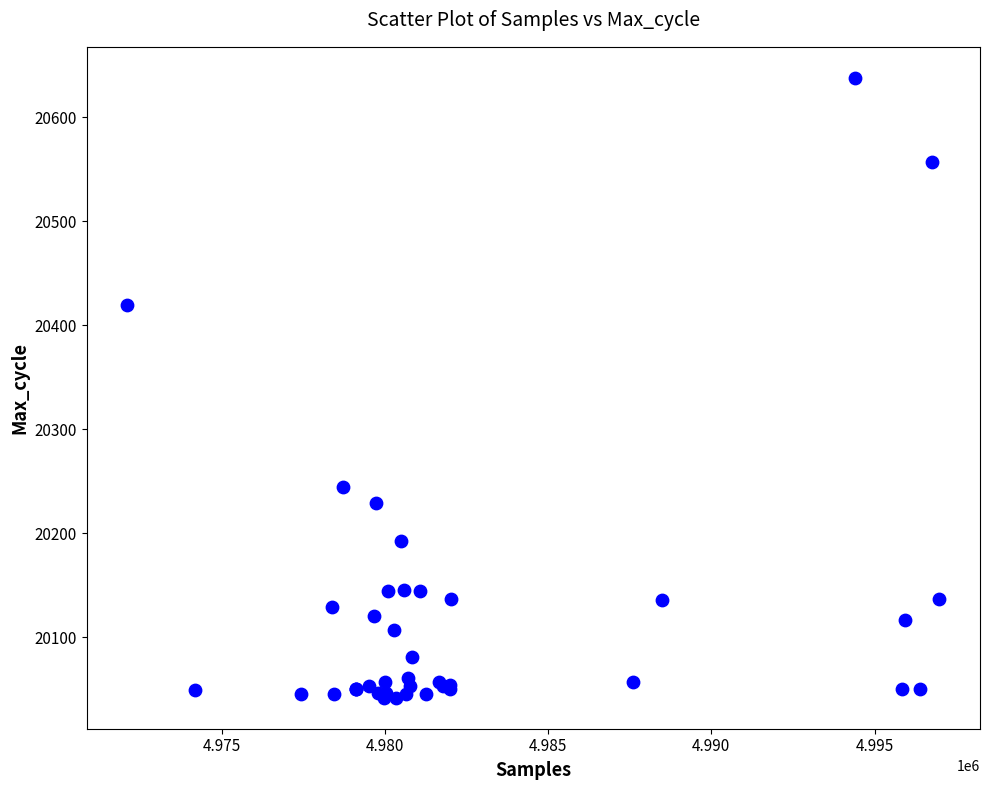

What Y value in the scatter plot is closest to 20340?

20420